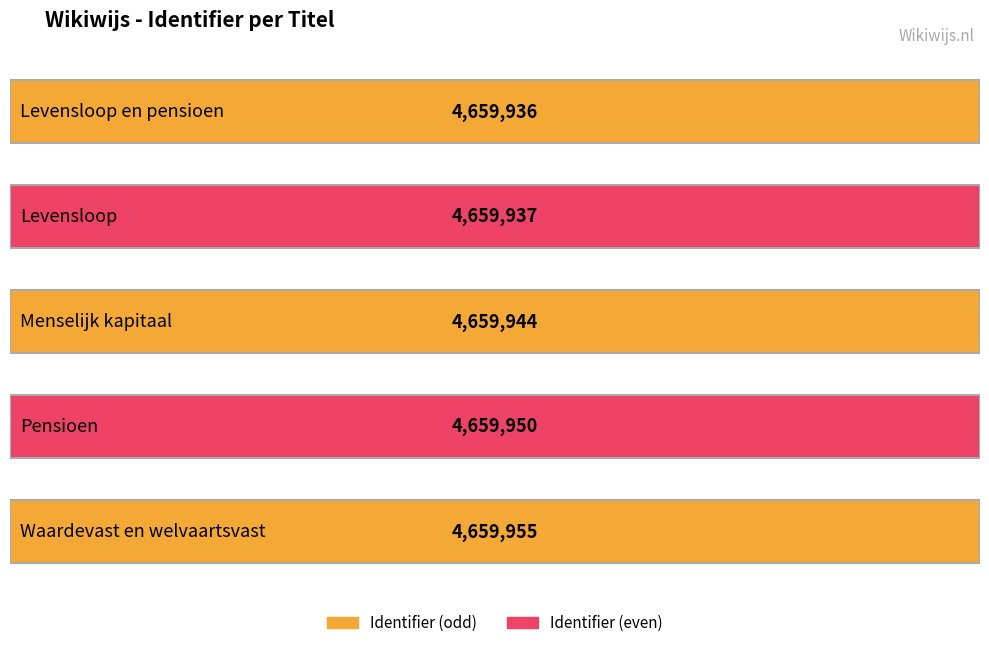

What is the label of the 4th bar from the left?

Pensioen